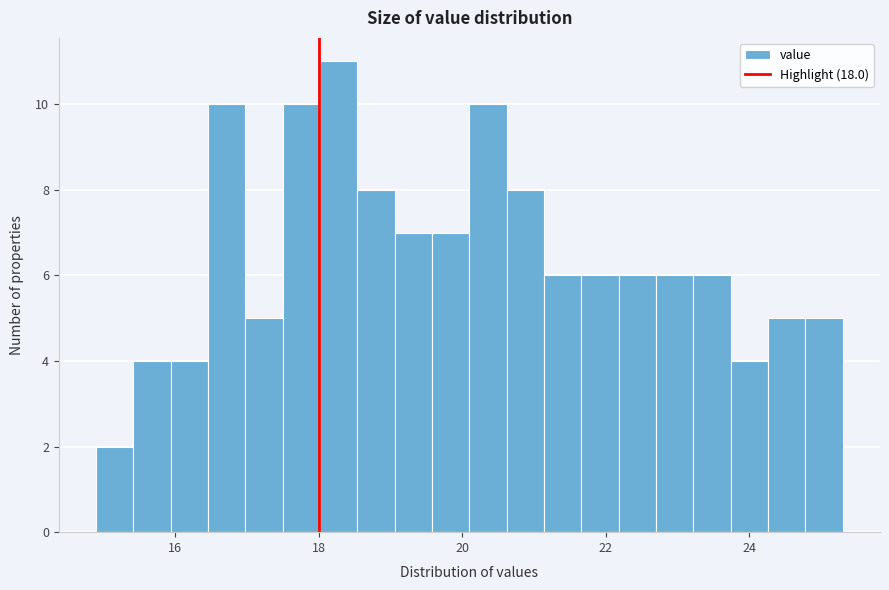

Around what value on the x-axis is the tallest bar? Give the approximate position of its centre, as read against the axis.

18.2